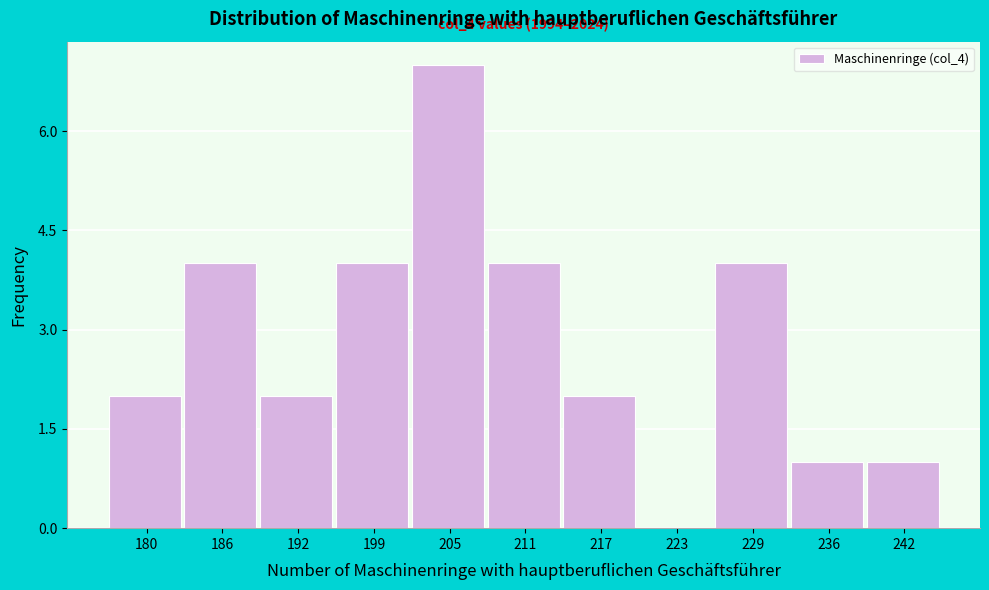

Reading left to right, transcribe all the data shown in this chart.

180=2	186=4	192=2	199=4	205=7	211=4	217=2	223=0	229=4	236=1	242=1